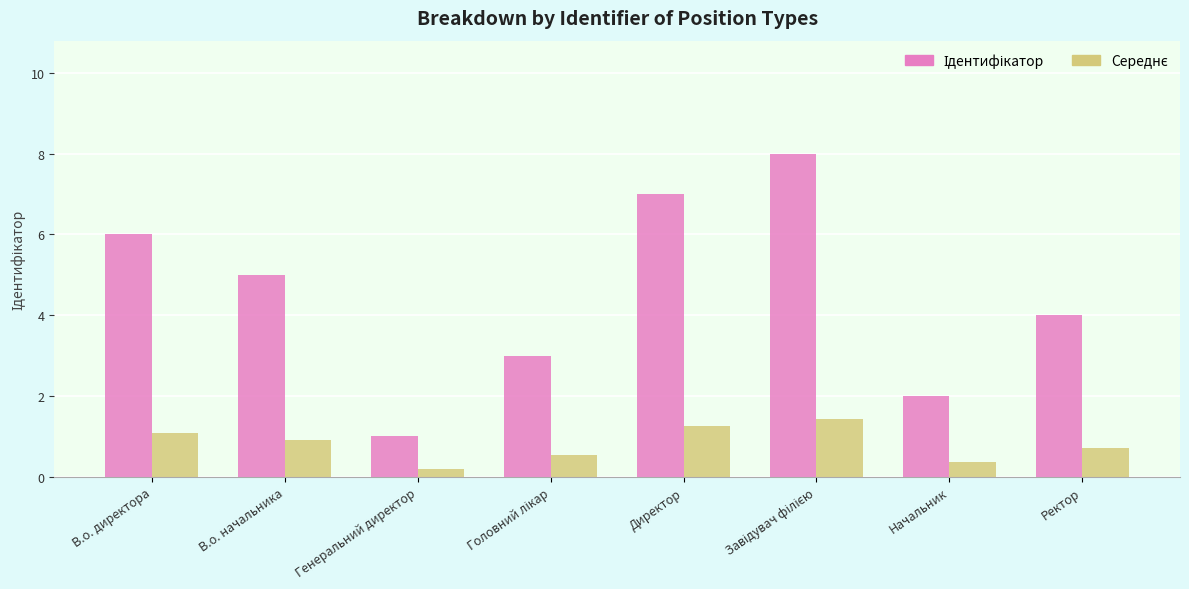

How many bars are there in each group?

2